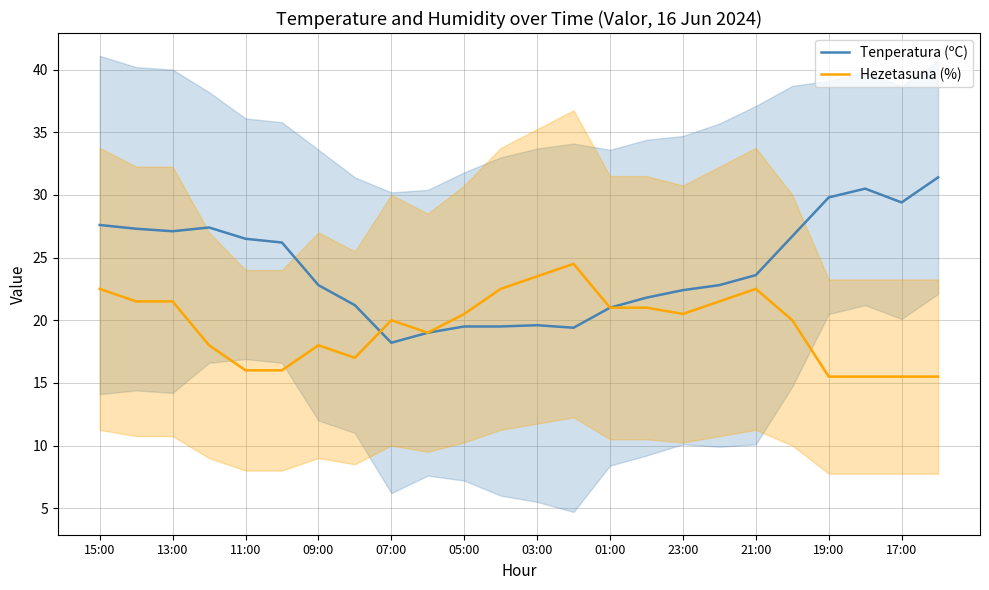

True or false: Hezetasuna (%) and Tenperatura (ºC) cross at least once.

True